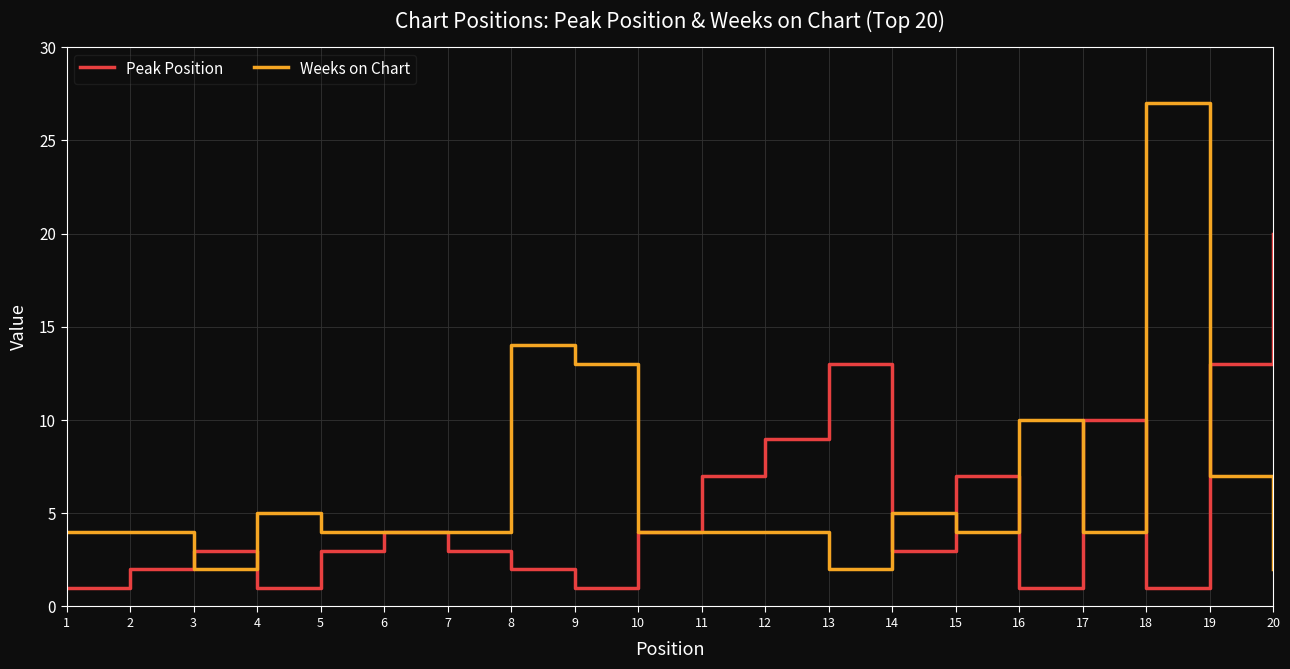

Is the value of Peak Position at 5 greater than the value of Weeks on Chart at 5?

No